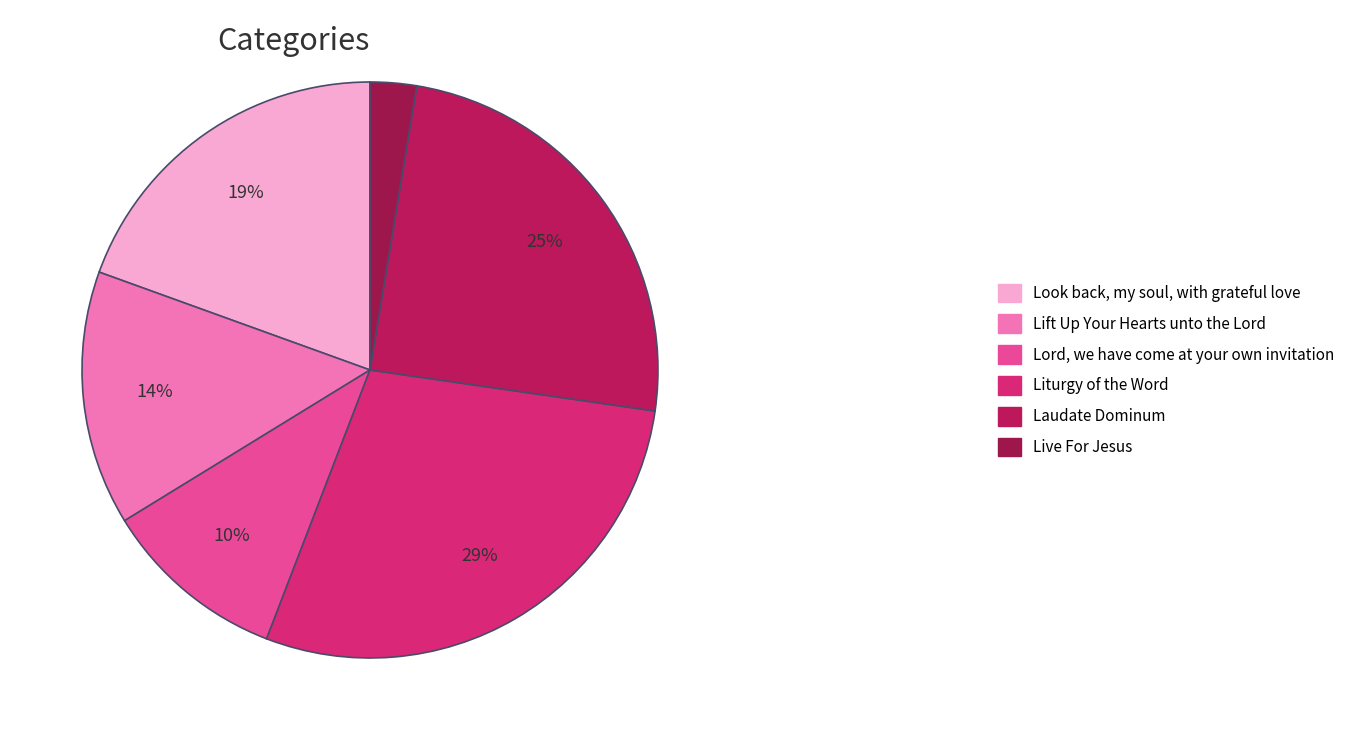

Which category has the biggest portion of the pie?

Liturgy of the Word